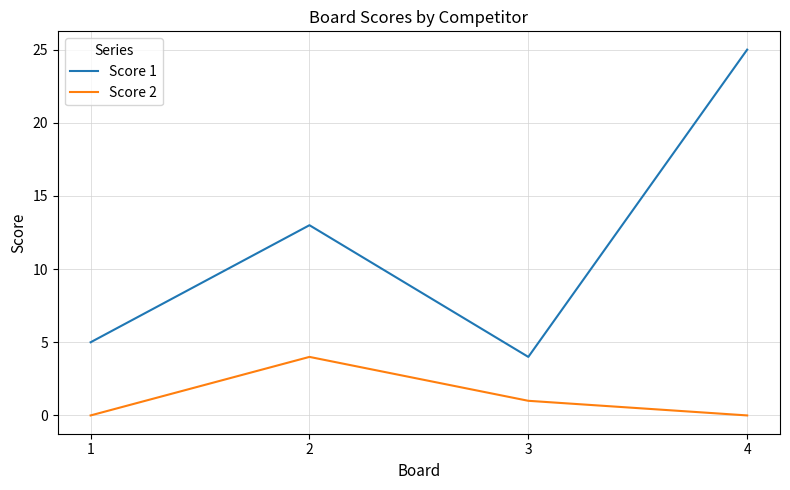

What are all the series names shown in the legend?

Score 1, Score 2